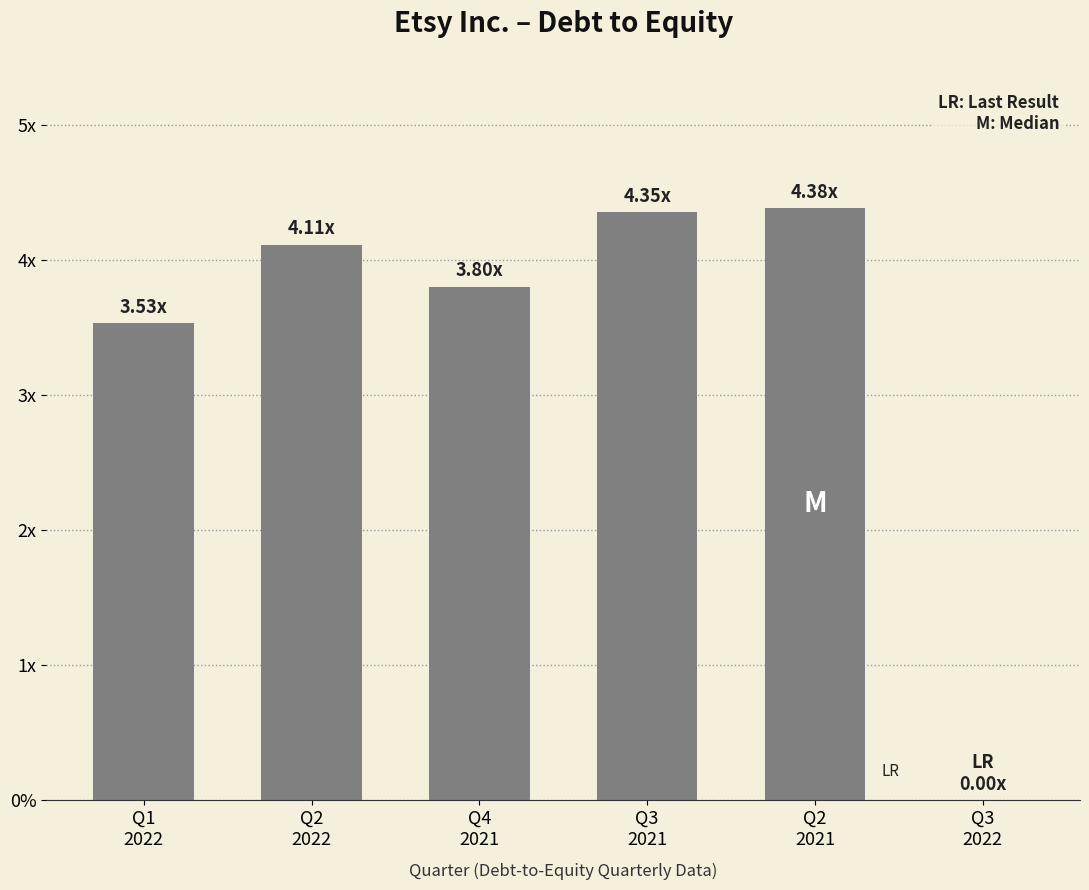

Reading left to right, list all the values displayed in this chart.

Q1
2022=3.5	Q2
2022=4.1	Q4
2021=3.8	Q3
2021=4.3	Q2
2021=4.4	Q3
2022=0.0